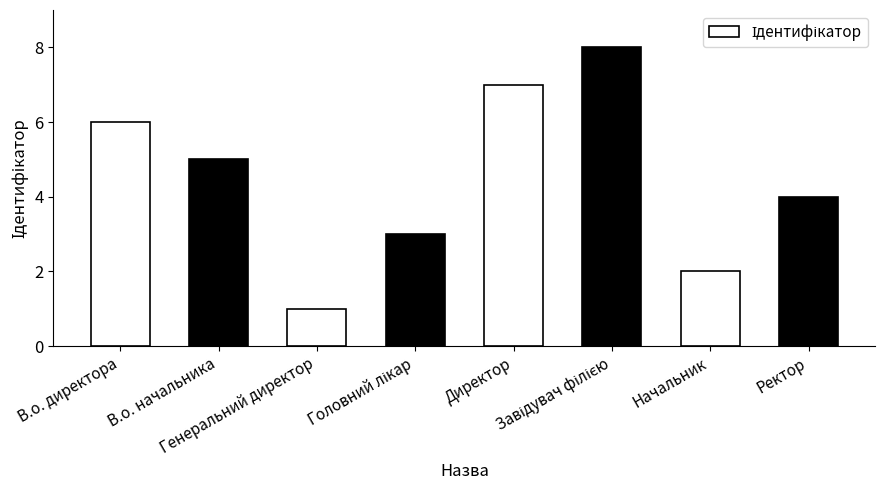

What is the sum of all values?

36